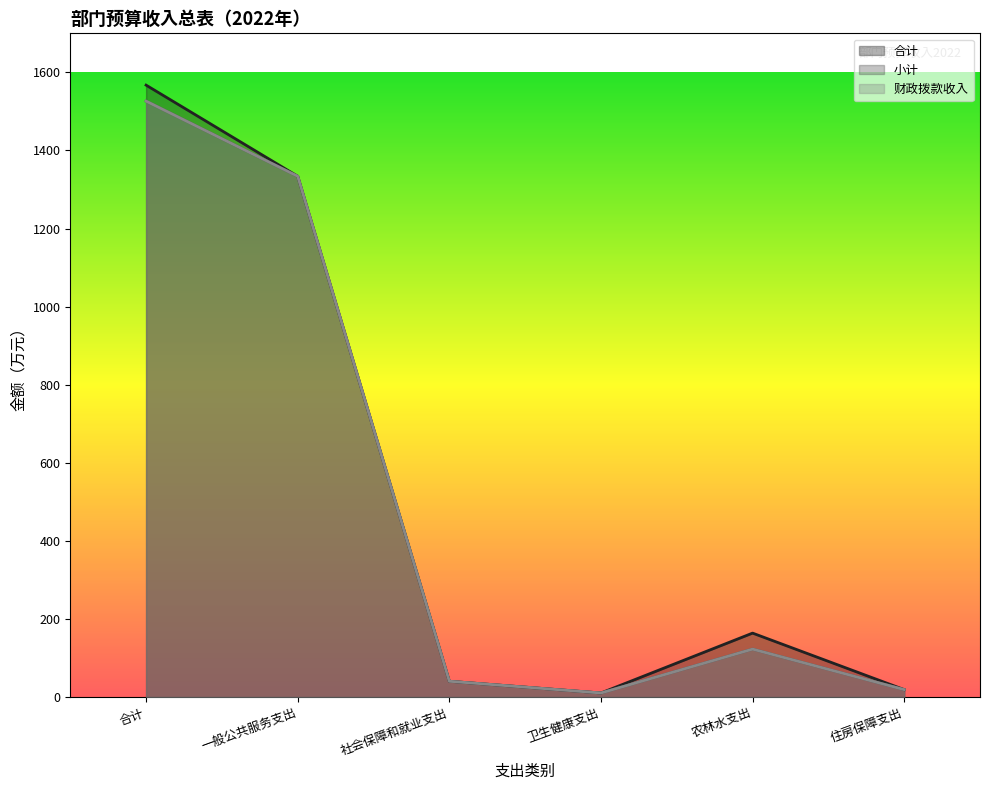

What is the label of the 6th point from the left?

住房保障支出